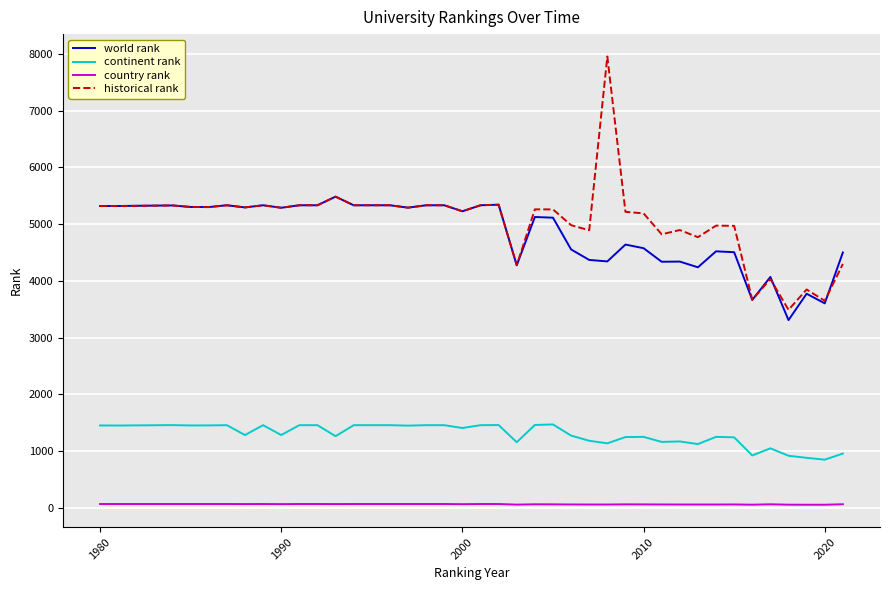

True or false: world rank and continent rank cross at least once.

False